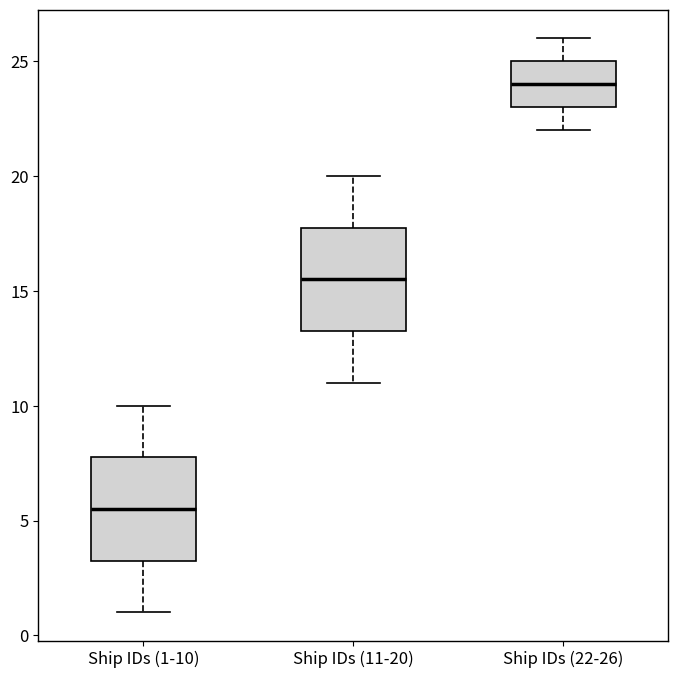

Which box's median line is the lowest?

Ship IDs (1-10)